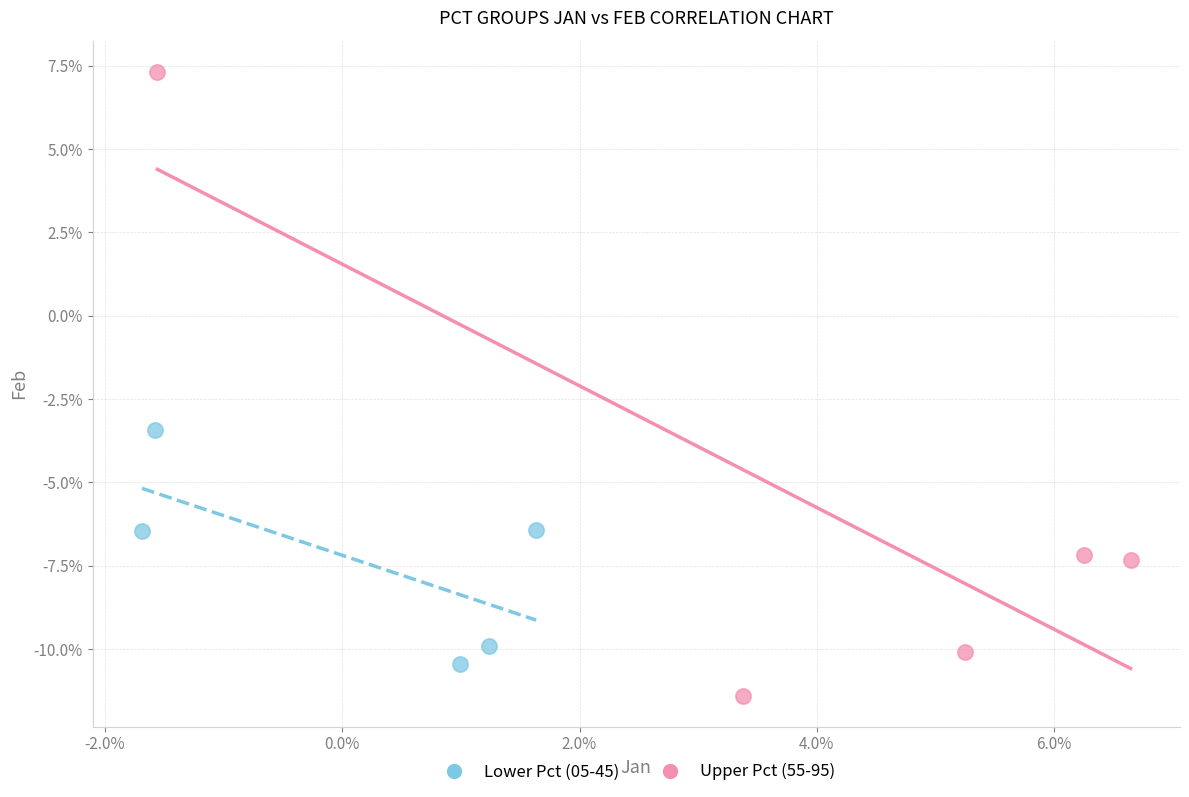

What are all the series names shown in the legend?

Lower Pct (05-45), Upper Pct (55-95)